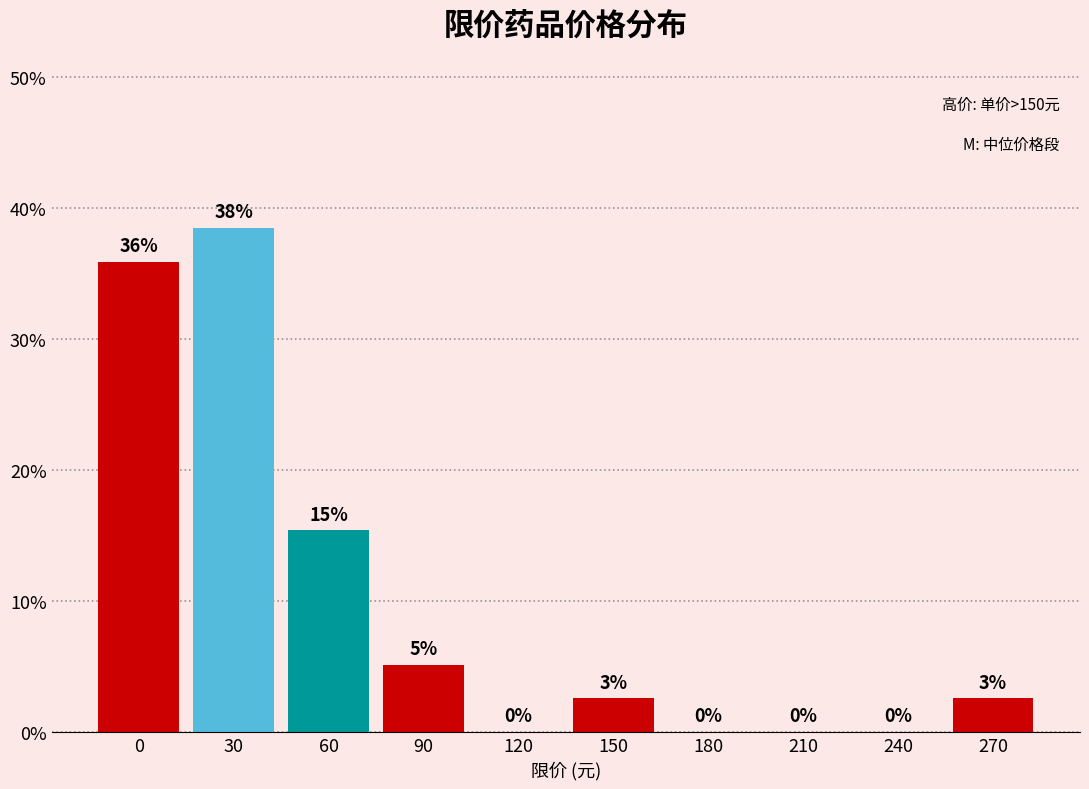

Which has a higher value, 240 or 270?

270